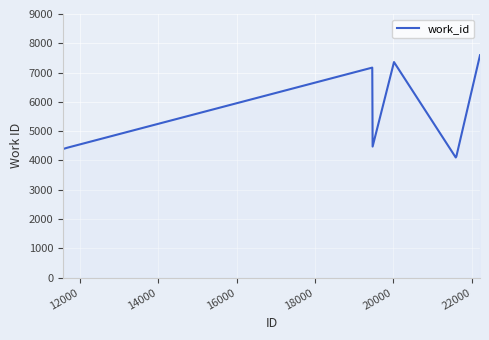

What is the minimum value shown in the chart?

4103